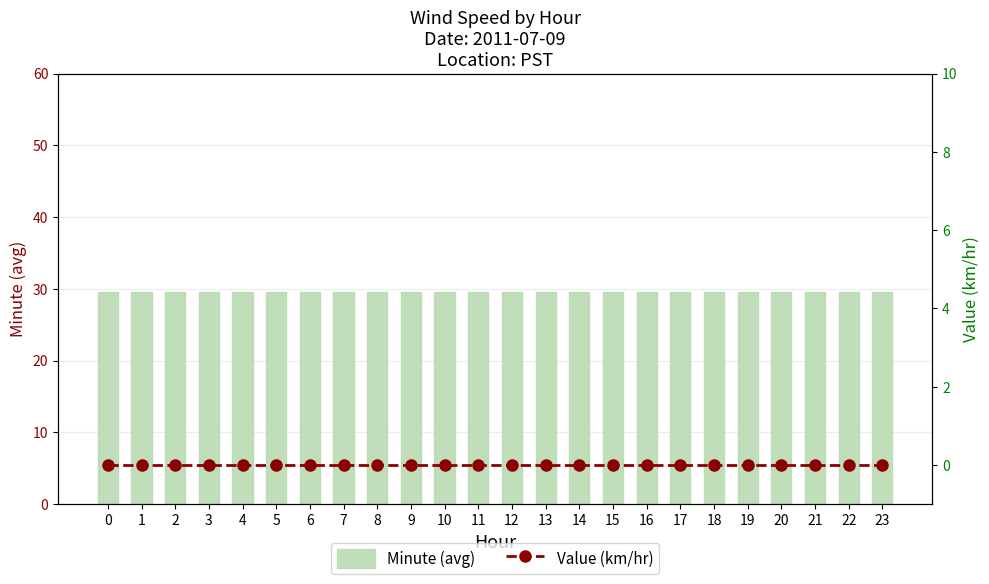

Does the chart contain stacked bars?

No